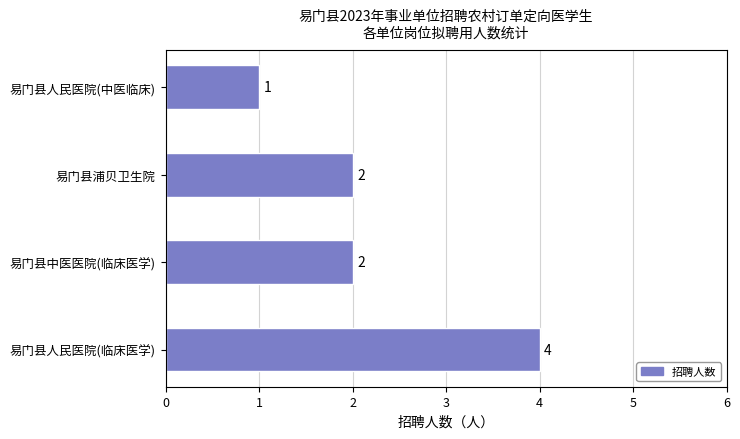

The chart shows a value of 2 at 易门县中医医院(临床医学). True or false?

True